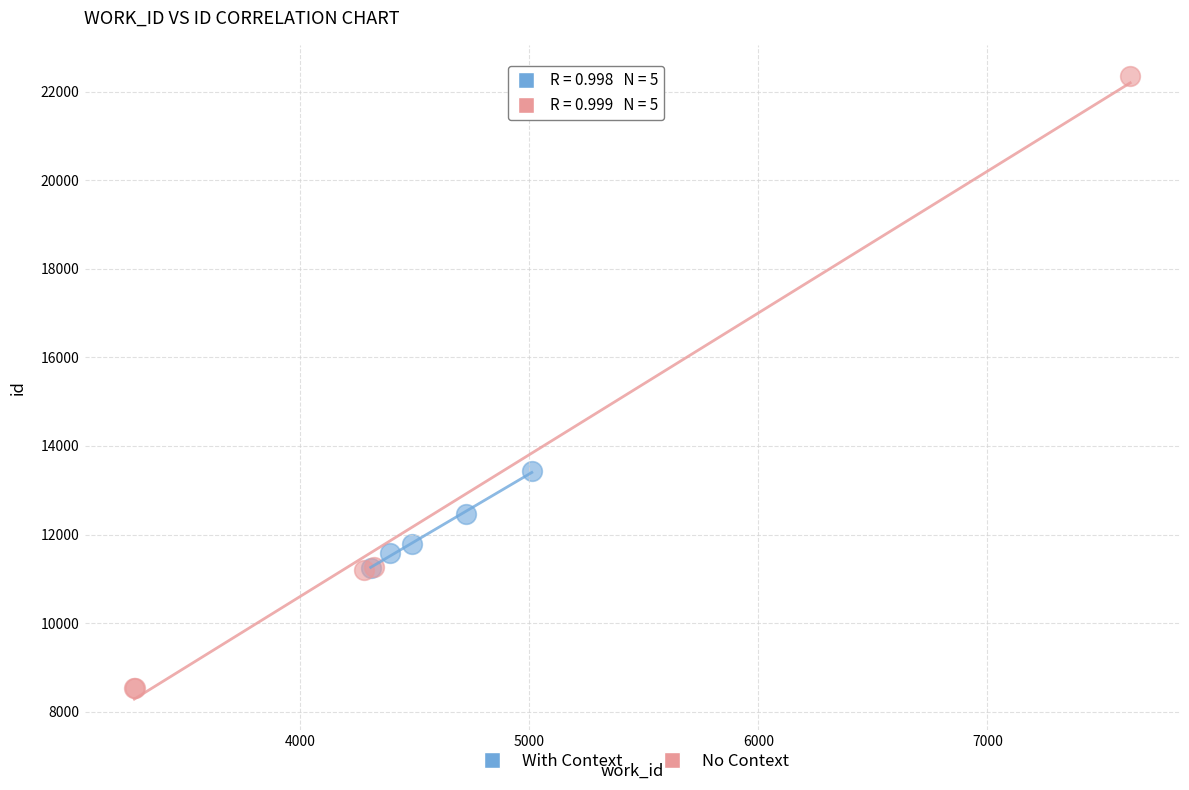

Which series has the largest Y range (max minus min)?

No Context